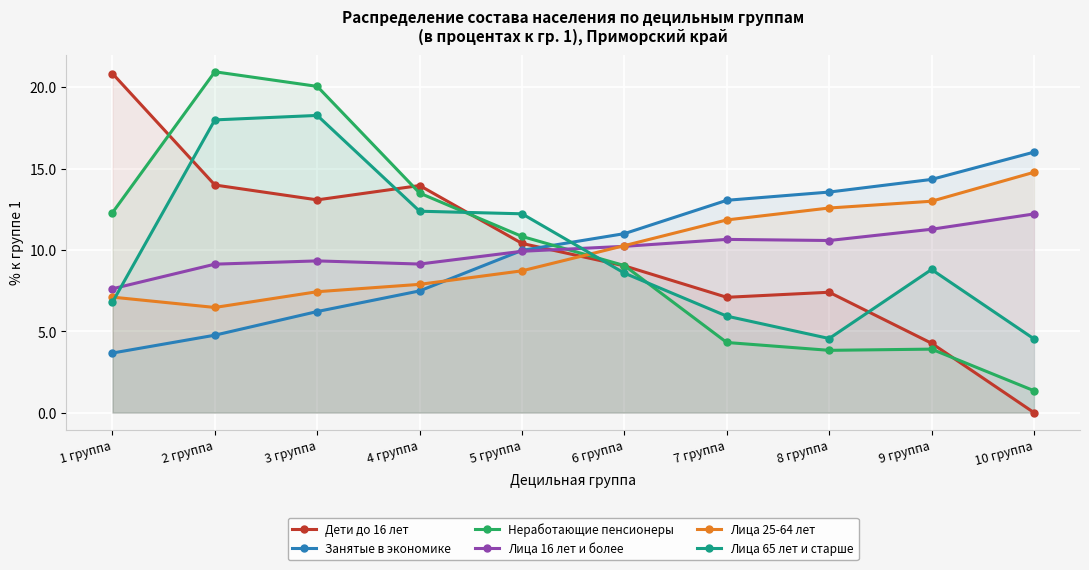

Between 7 группа and 10 группа, which series saw the biggest shift?

Дети до 16 лет